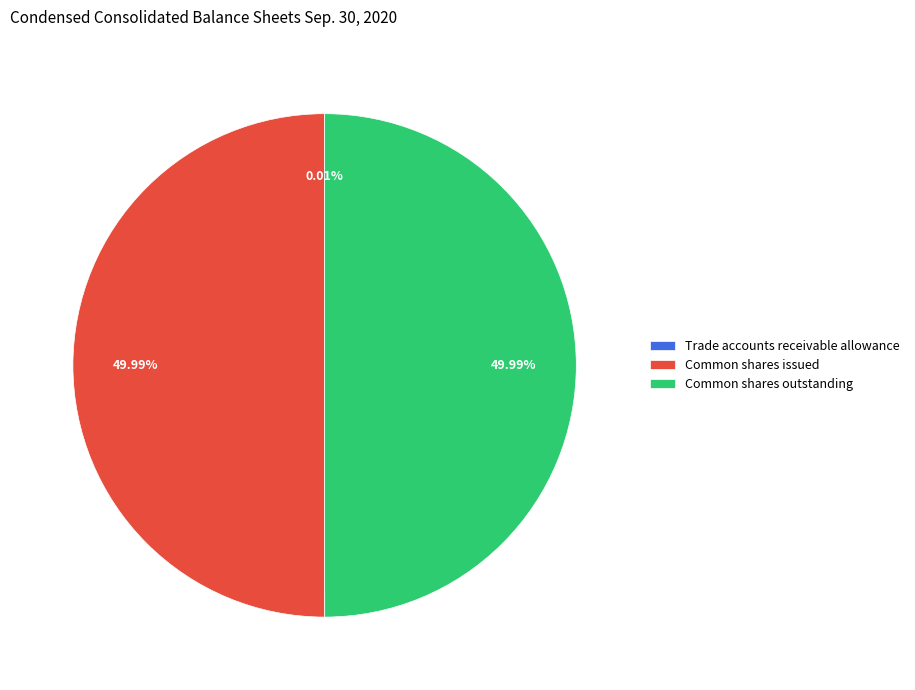

What is the ratio of the value at Common shares outstanding to the value at Common shares issued?

1.0